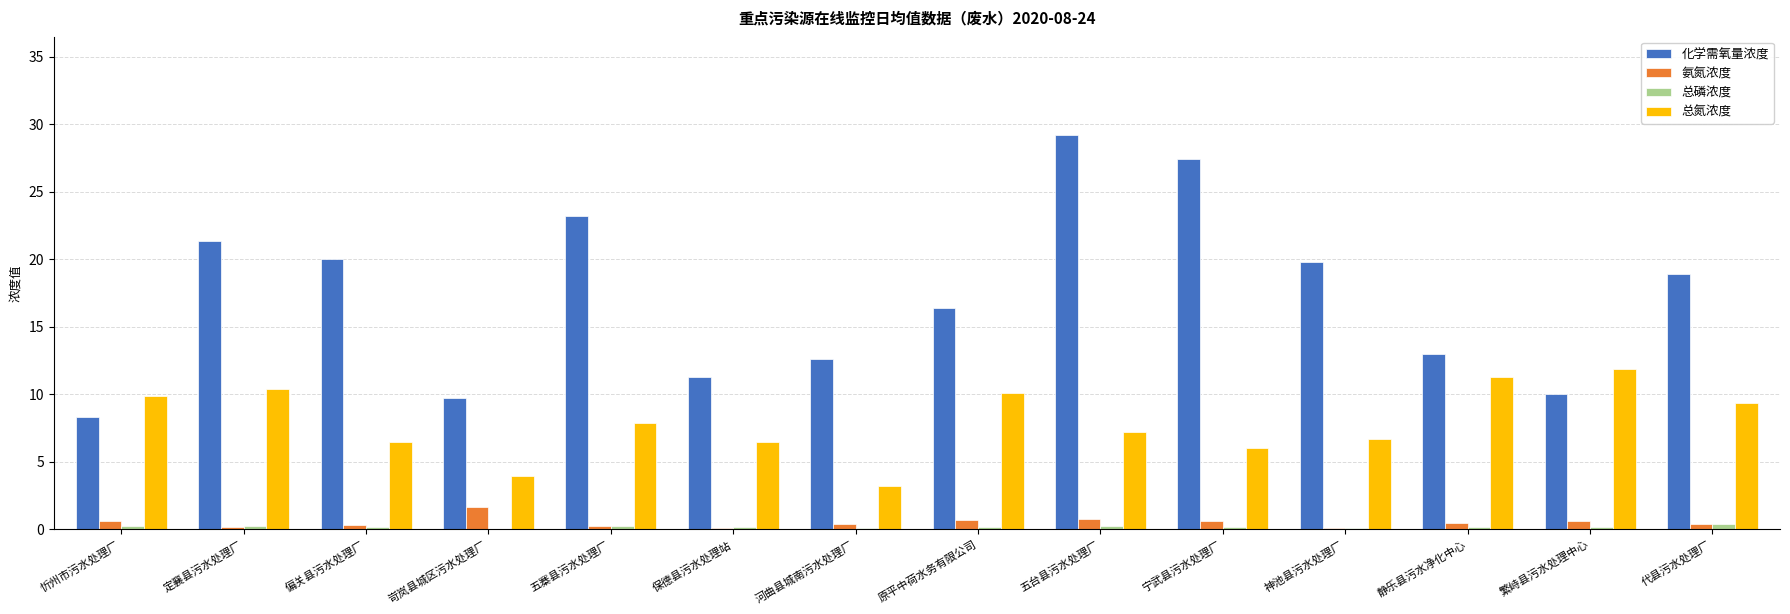

The 化学需氧量浓度 series shows 23.2 at 五寨县污水处理厂. True or false?

True